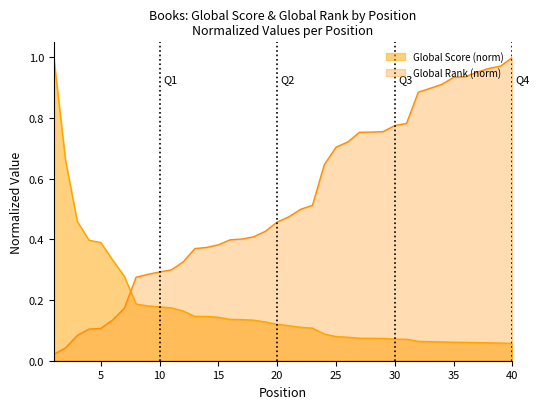

Reading left to right, extract all data points from this chart.

Global Score: 1=1.0	2=0.7	3=0.5	4=0.4	5=0.4	6=0.3	7=0.3	8=0.2	9=0.2	10=0.2	11=0.2	12=0.2	13=0.1	14=0.1	15=0.1	16=0.1	17=0.1	18=0.1	19=0.1	20=0.1	21=0.1	22=0.1	23=0.1	24=0.1	25=0.1	26=0.1	27=0.1	28=0.1	29=0.1	30=0.1	31=0.1	32=0.1	33=0.1	34=0.1	35=0.1	36=0.1	37=0.1	38=0.1	39=0.1	40=0.1
Global Rank: 1=0.0	2=0.0	3=0.1	4=0.1	5=0.1	6=0.1	7=0.2	8=0.3	9=0.3	10=0.3	11=0.3	12=0.3	13=0.4	14=0.4	15=0.4	16=0.4	17=0.4	18=0.4	19=0.4	20=0.5	21=0.5	22=0.5	23=0.5	24=0.6	25=0.7	26=0.7	27=0.8	28=0.8	29=0.8	30=0.8	31=0.8	32=0.9	33=0.9	34=0.9	35=0.9	36=0.9	37=1.0	38=1.0	39=1.0	40=1.0